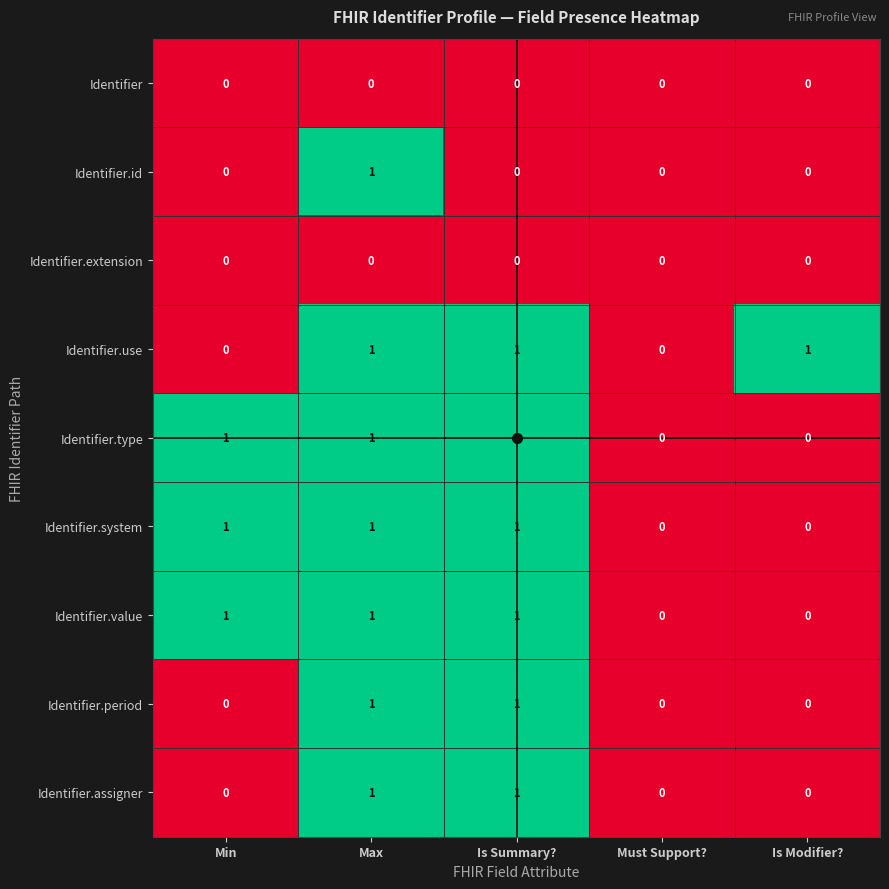

What is the greatest value displayed?

1